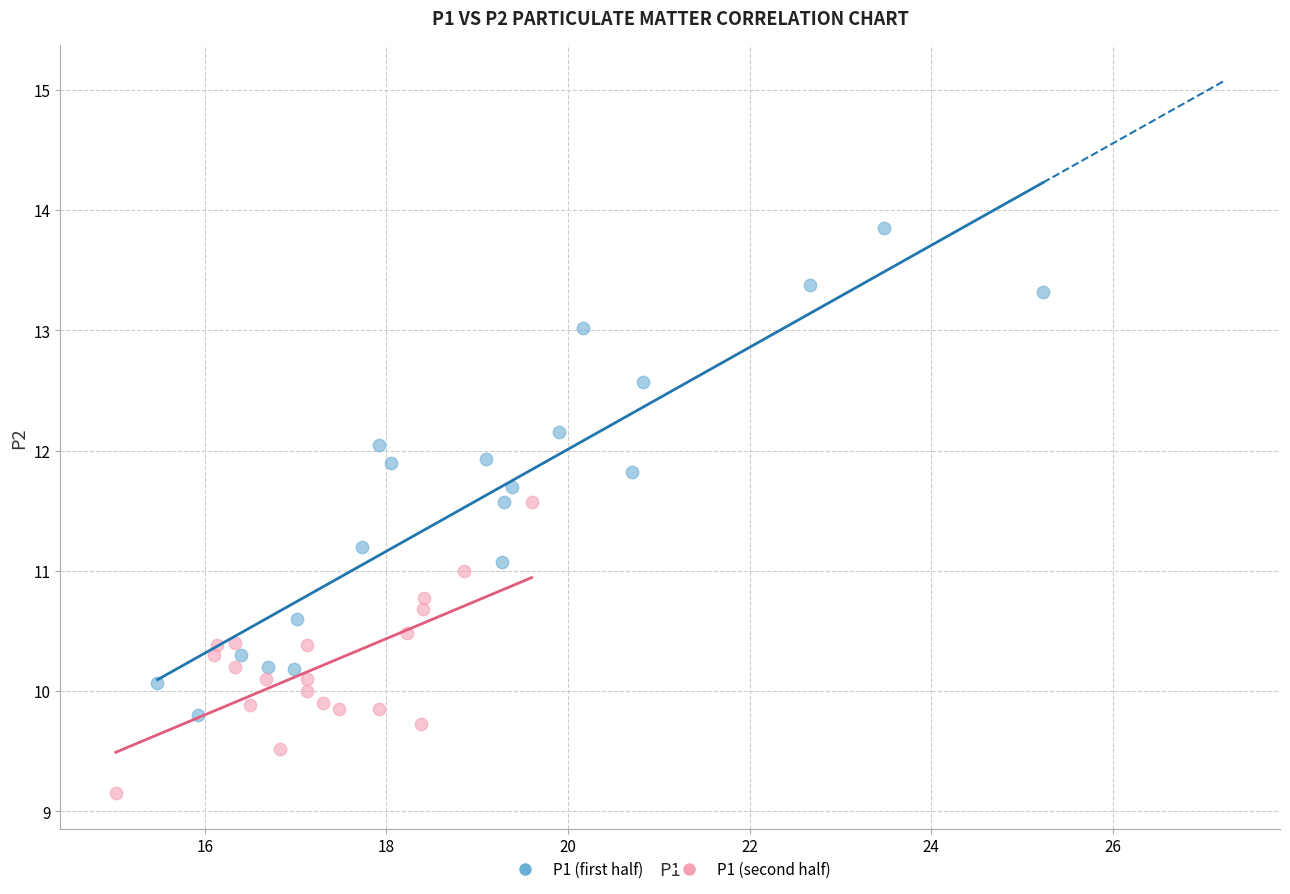

Which series has the widest spread of Y values?

P1 (first half)